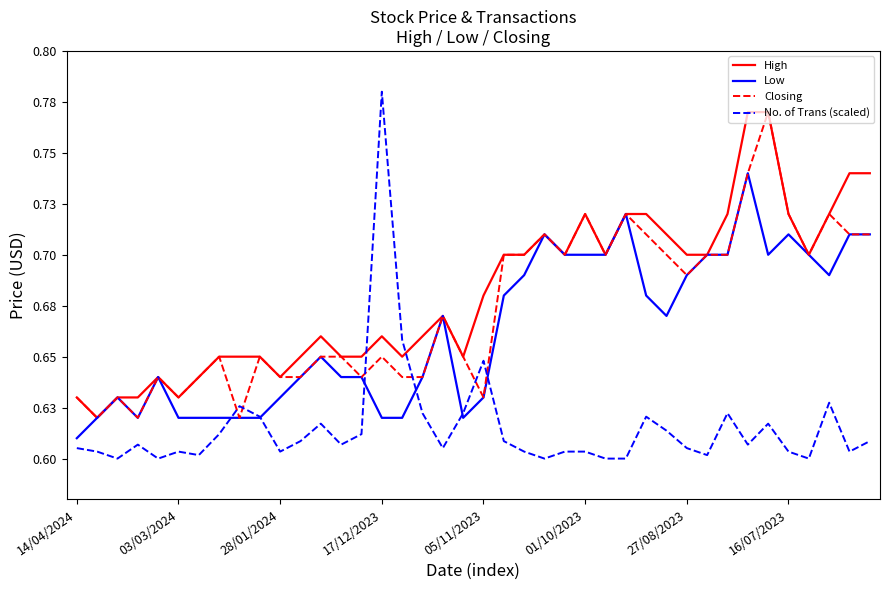

What are all the series names shown in the legend?

High, Low, Closing, No. of Trans (scaled)